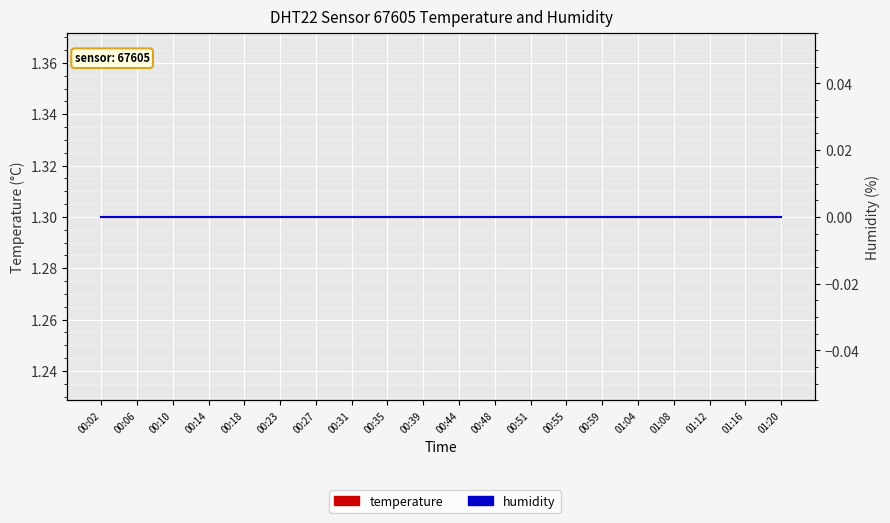

Is it true that humidity equals 0.0 at 01:04?

True